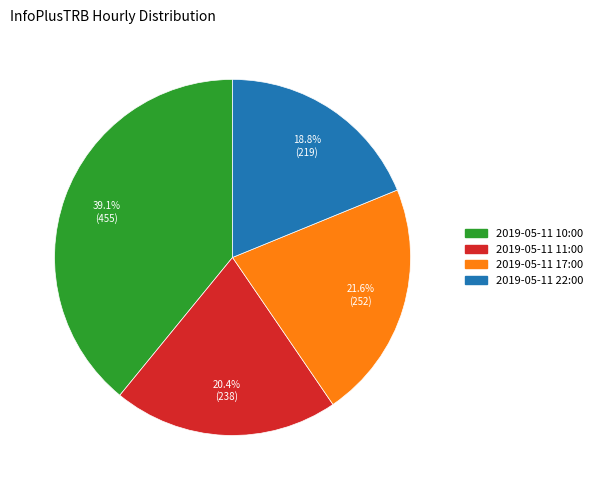

Count the number of slices in the pie.

4